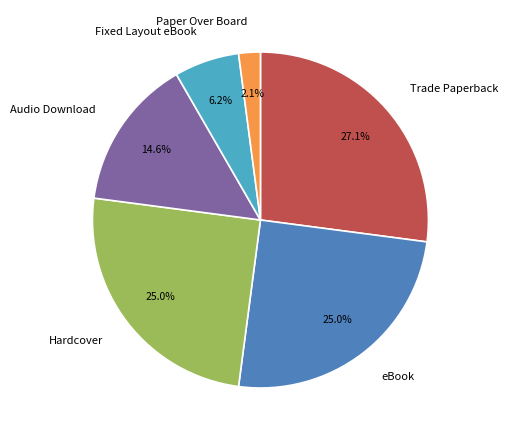

To the nearest percent, what is the difference between the Fixed Layout eBook and Trade Paperback slice percentages?

21%